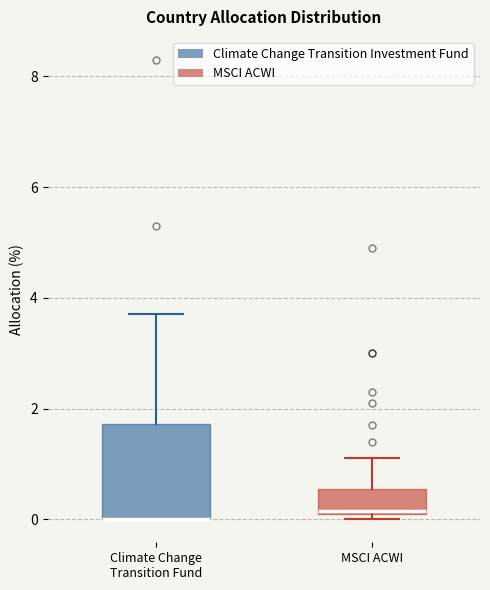

Reading left to right, read every box against the y-axis: the position of its median line, the range the box covers, and the ends of its whiskers. The values are not printed on the chart, so give them approximately, as read against the axis.

Climate Change Transition Fund: median 0.0 (drawn on the box's lower edge), box 0.0 to 1.8, whiskers 0.0 to 3.8
MSCI ACWI: median 0.2, box 0.2 to 0.6, whiskers 0.0 to 1.2